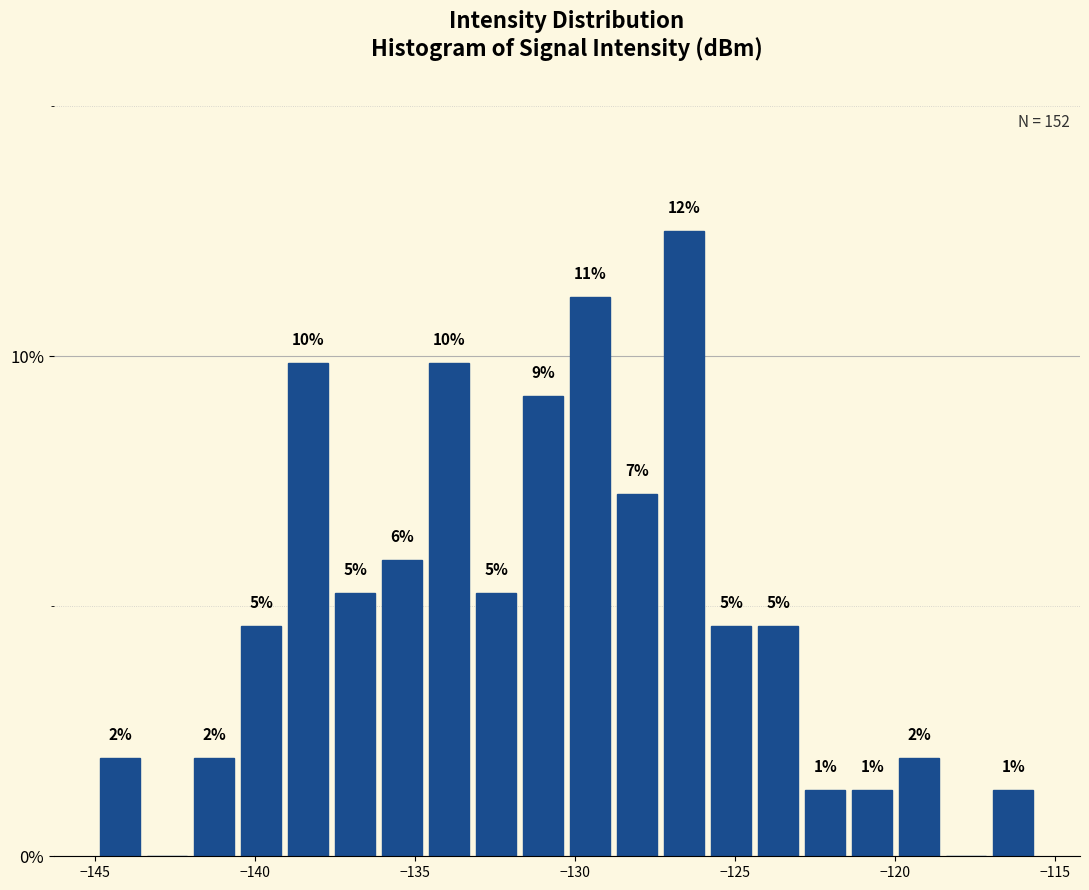

Around what value on the x-axis is the tallest bar? Give the approximate position of its centre, as read against the axis.

-126.5